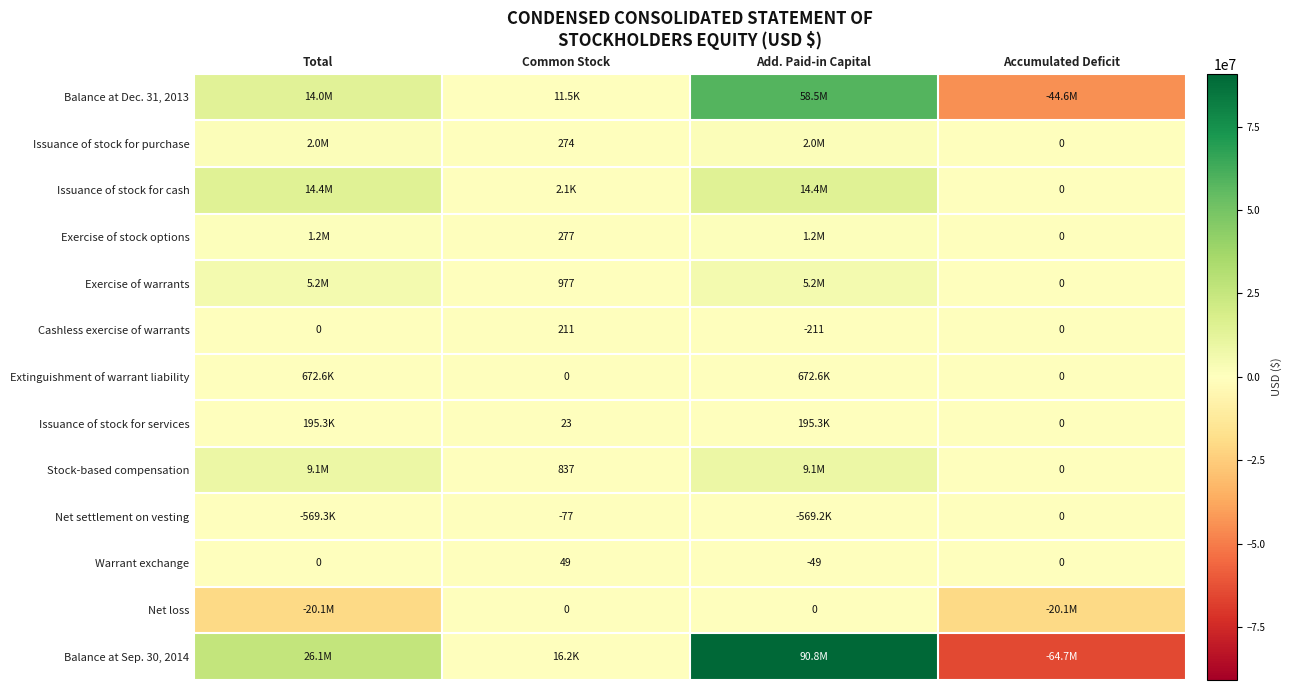

What is the maximum value for Warrant exchange?

49